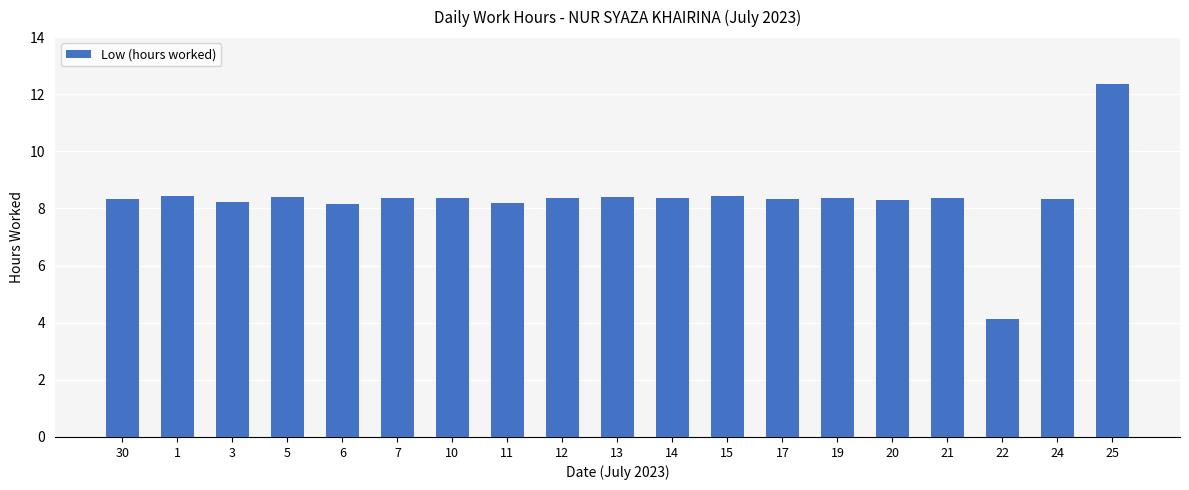

What is the label of the 8th bar from the right?

15